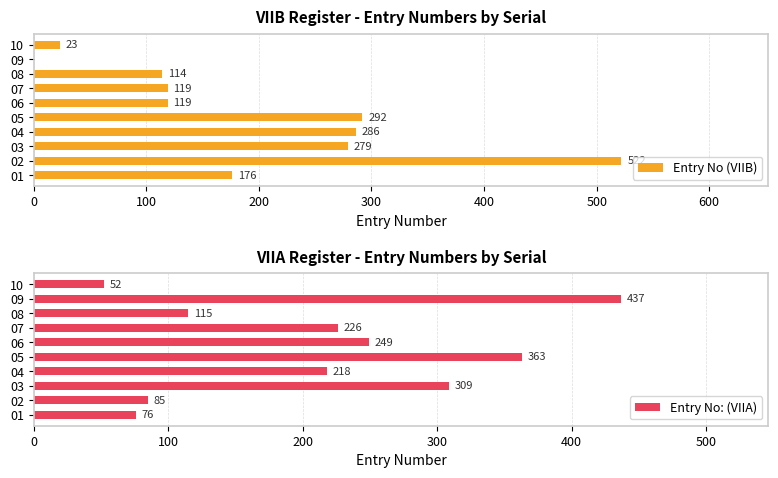

Where is Entry No: (VIIA) nearest to the value 244?

06